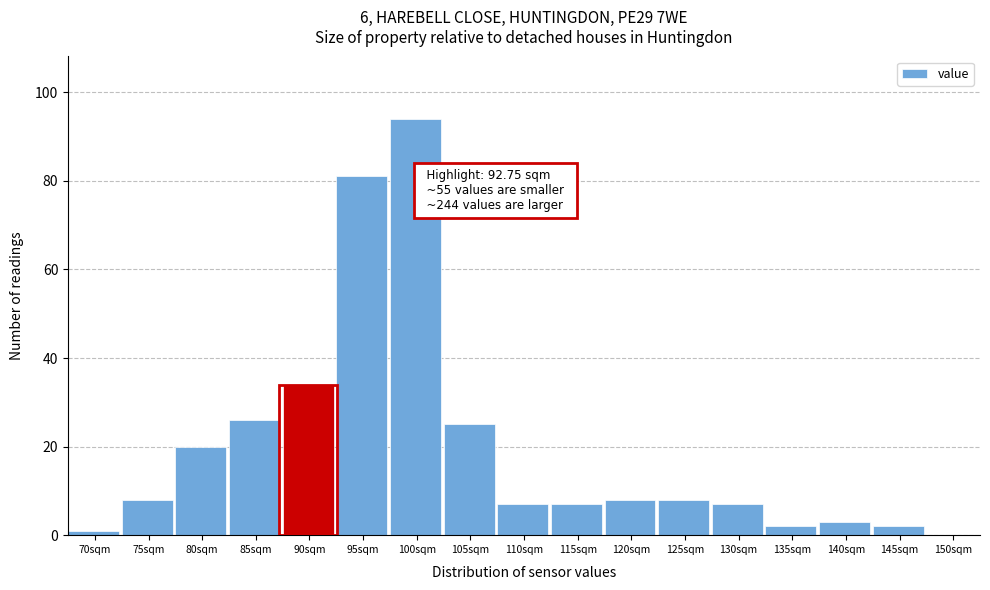

Reading left to right, list all the values displayed in this chart.

70sqm=1	75sqm=8	80sqm=20	85sqm=26	90sqm=34	95sqm=81	100sqm=94	105sqm=25	110sqm=7	115sqm=7	120sqm=8	125sqm=8	130sqm=7	135sqm=2	140sqm=3	145sqm=2	150sqm=0